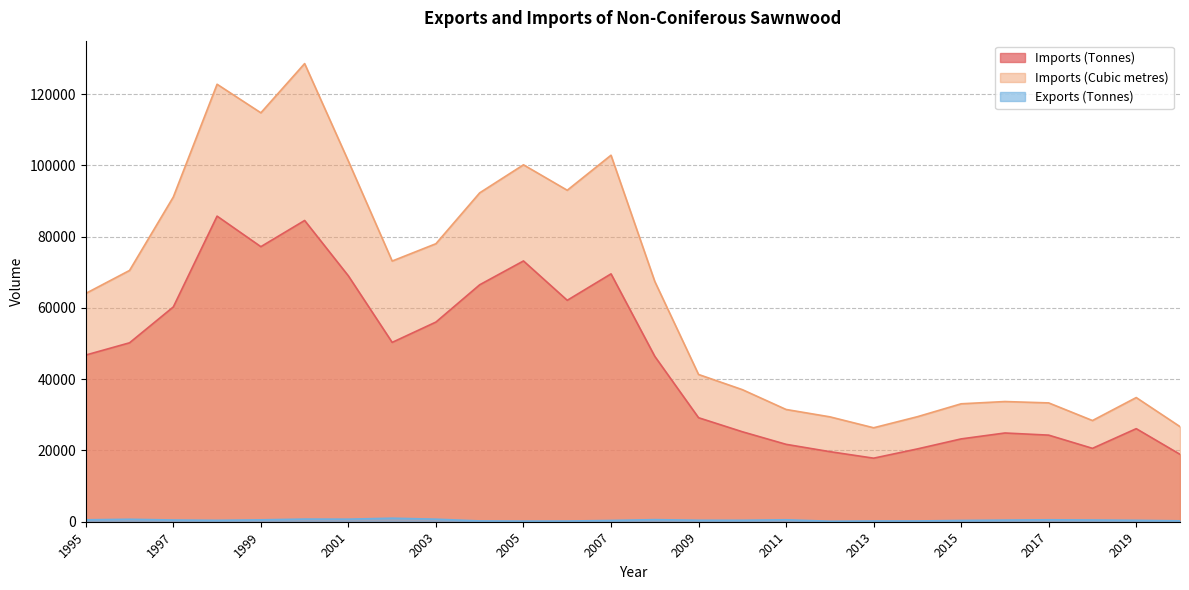

What is the sum of all Imports (Tonnes) values?

1170198